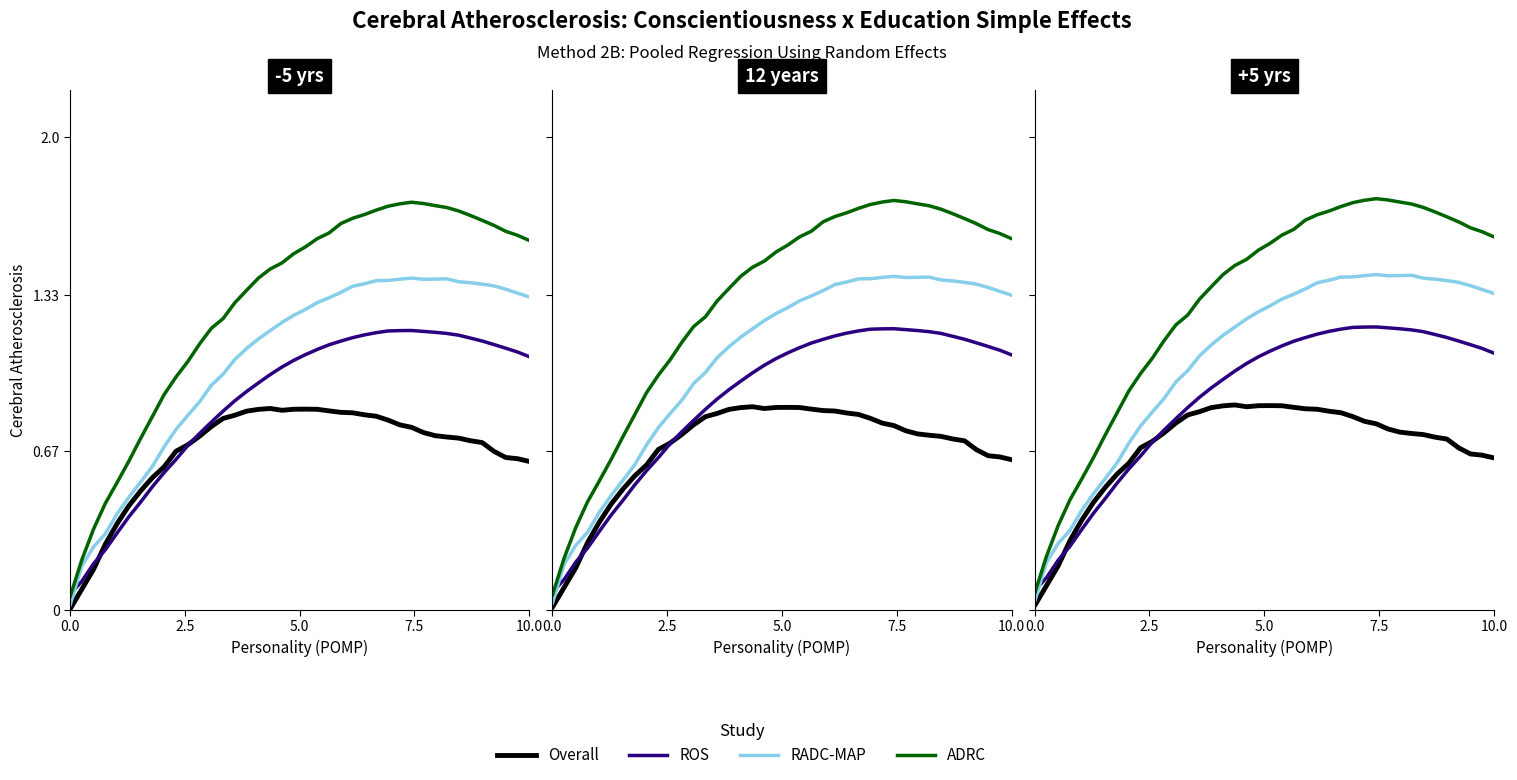

What is the difference between the highest and lowest values at 0.0?

0.1